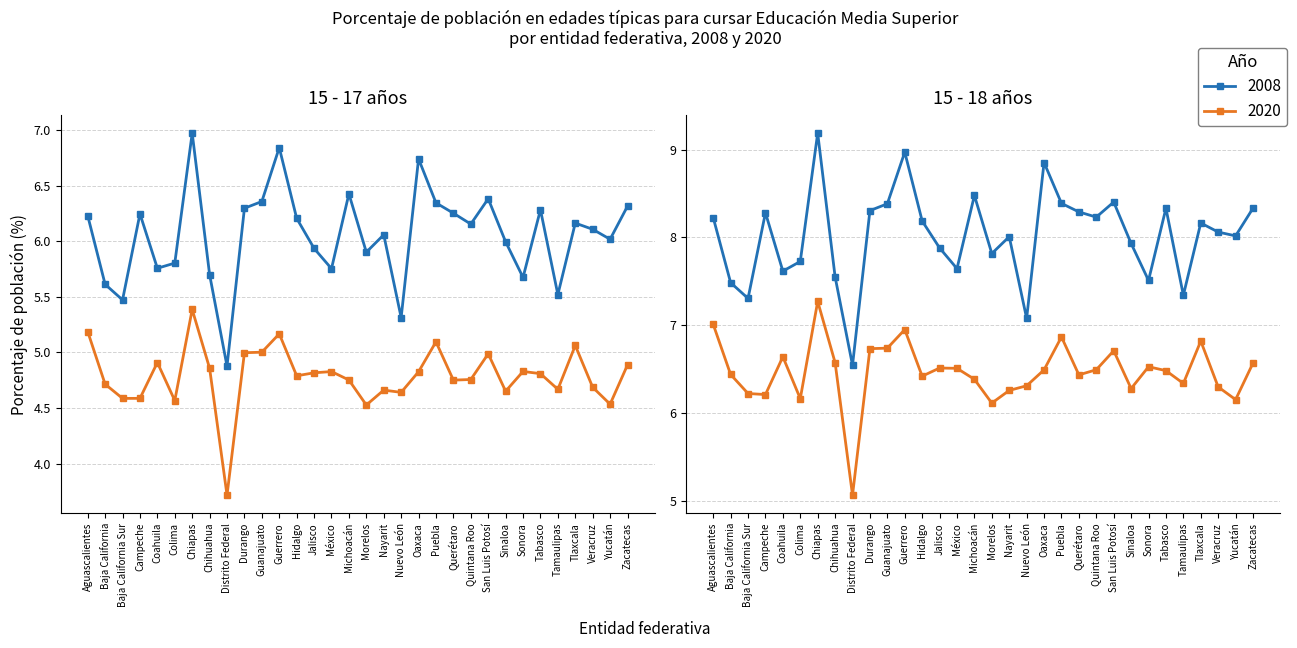

At which label does % 15-17 2020 reach its minimum?

Distrito Federal